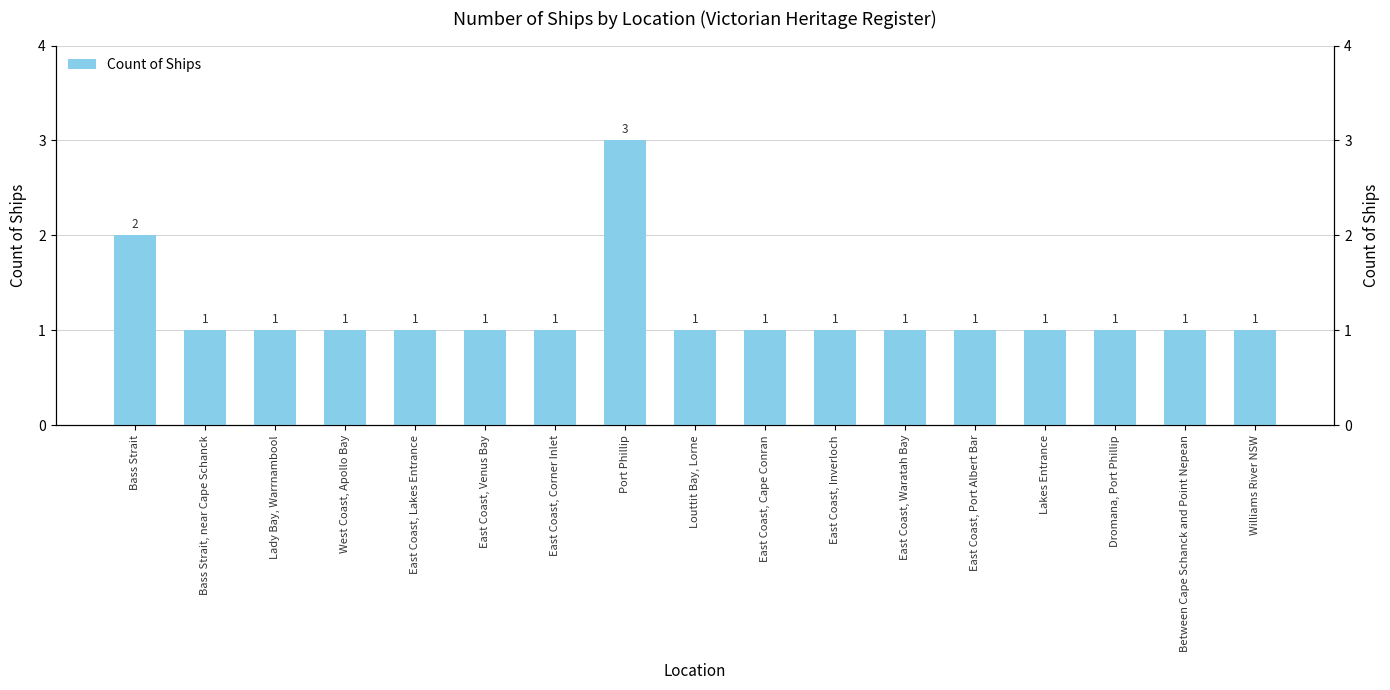

Reading left to right, list all the values displayed in this chart.

2	1	1	1	1	1	1	3	1	1	1	1	1	1	1	1	1